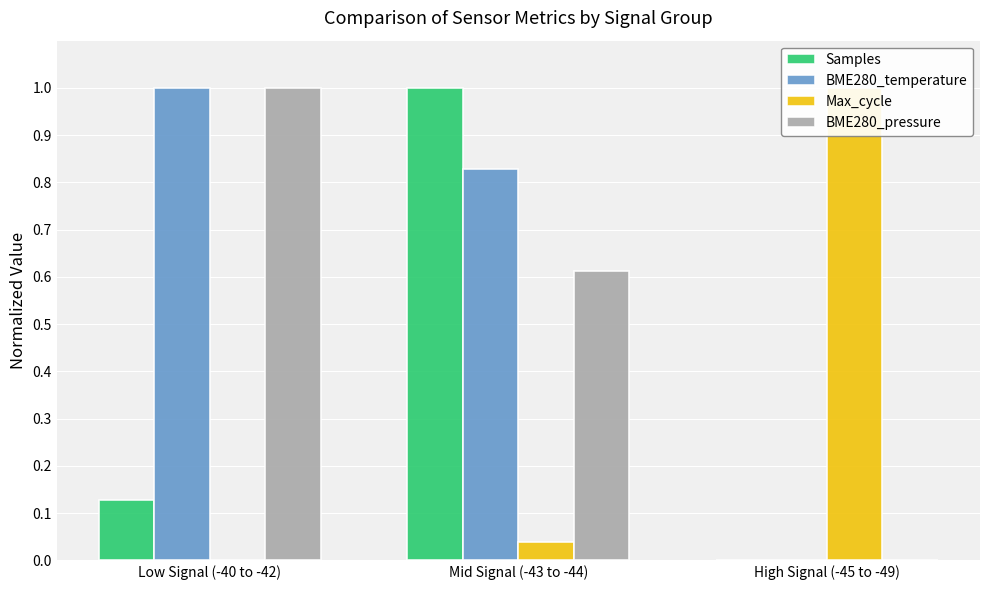

What is the difference between the highest and lowest values at Low Signal (-40 to -42)?

1.0